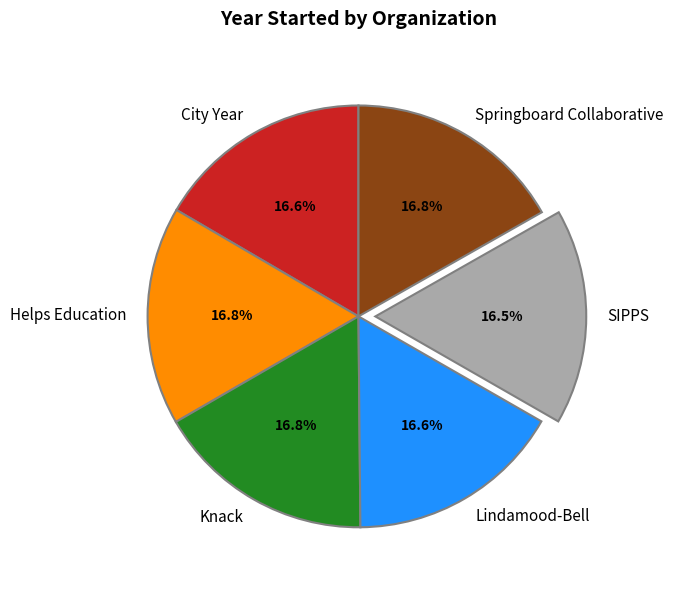

How many slices are in this pie chart?

6